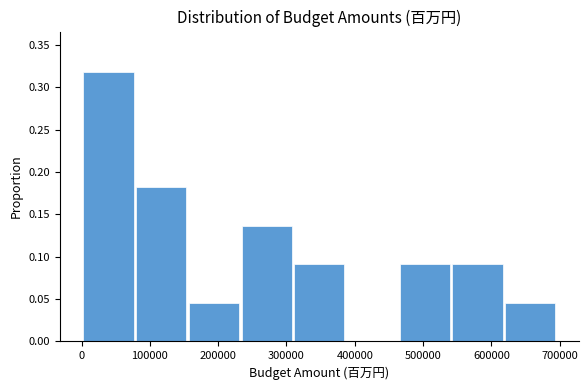

Which range on the x-axis has the tallest bar?

0 to 80000